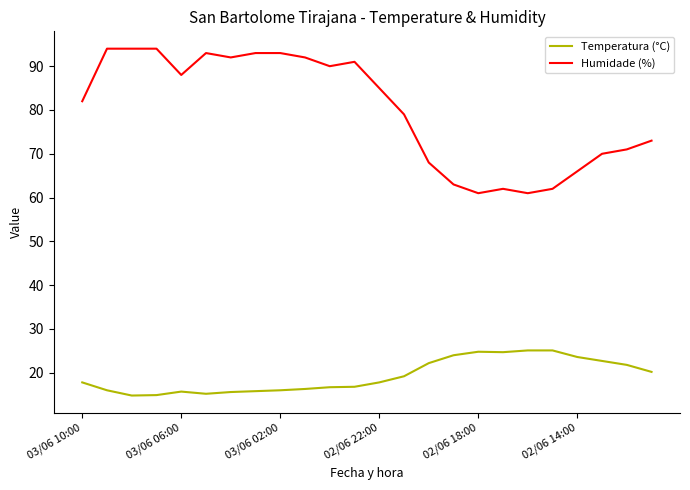

List the series in order of their overall mean, highest first.

Humidade (%), Temperatura (°C)